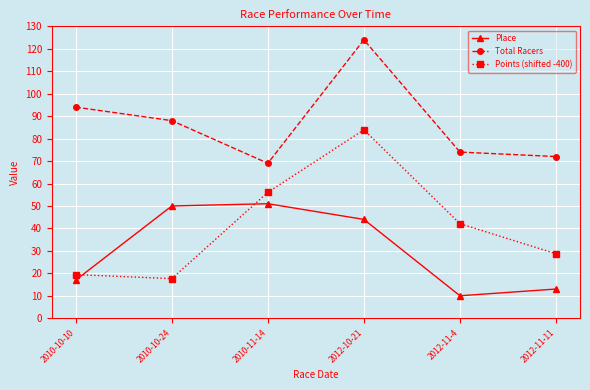

List the series in order of their overall mean, highest first.

Total Racers, Points (shifted -400), Place